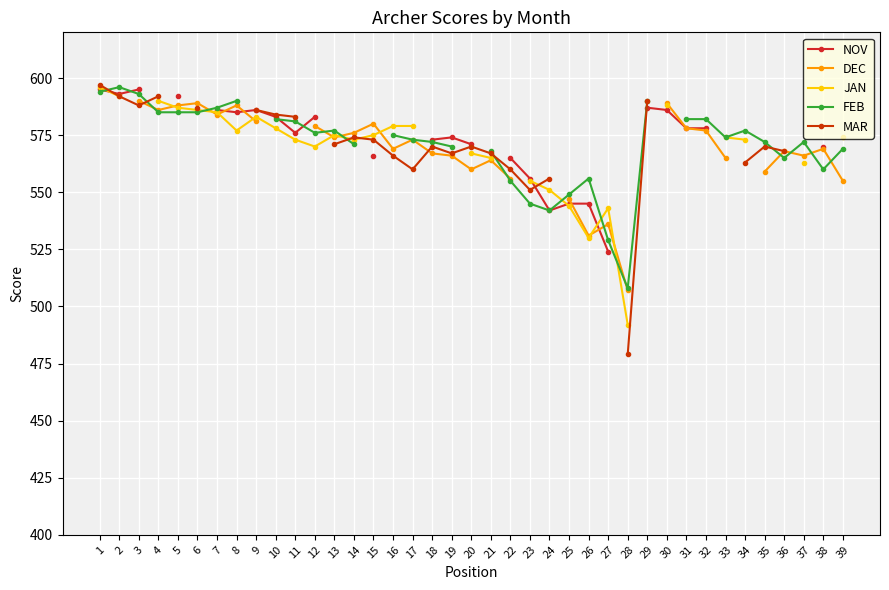

What is the maximum value for FEB?

596.0